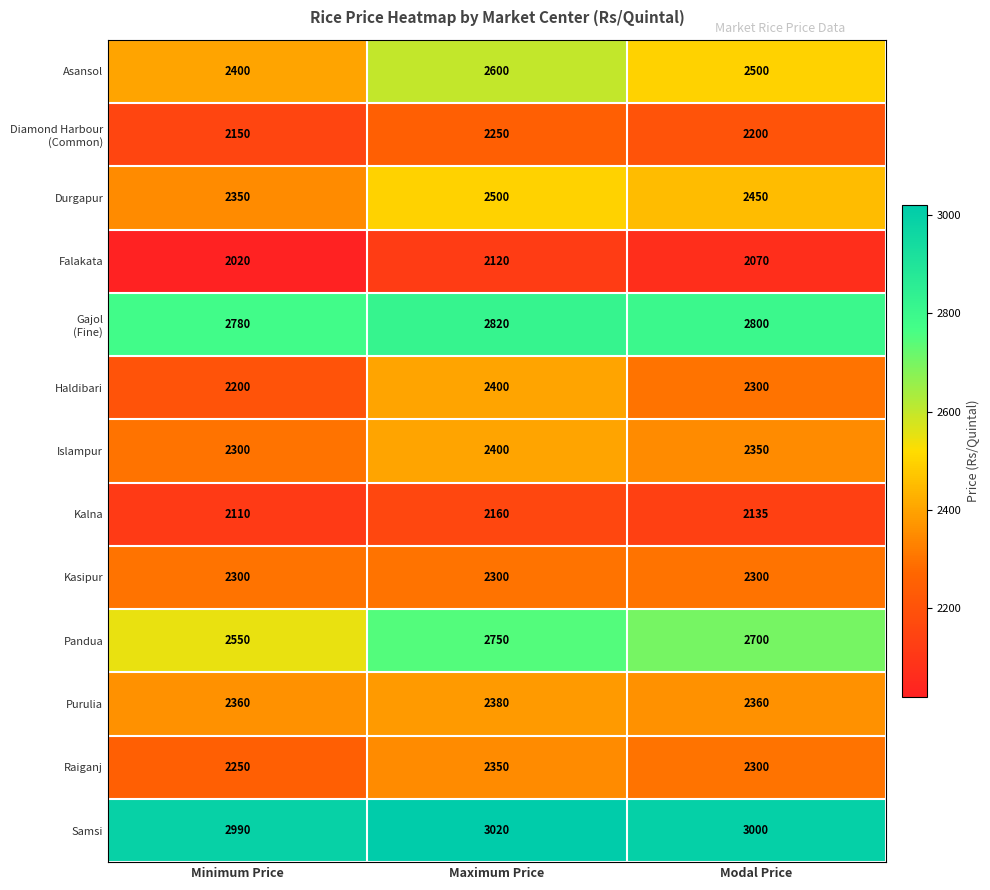

Rank the categories by Raiganj value from highest to lowest.

Maximum Price, Modal Price, Minimum Price